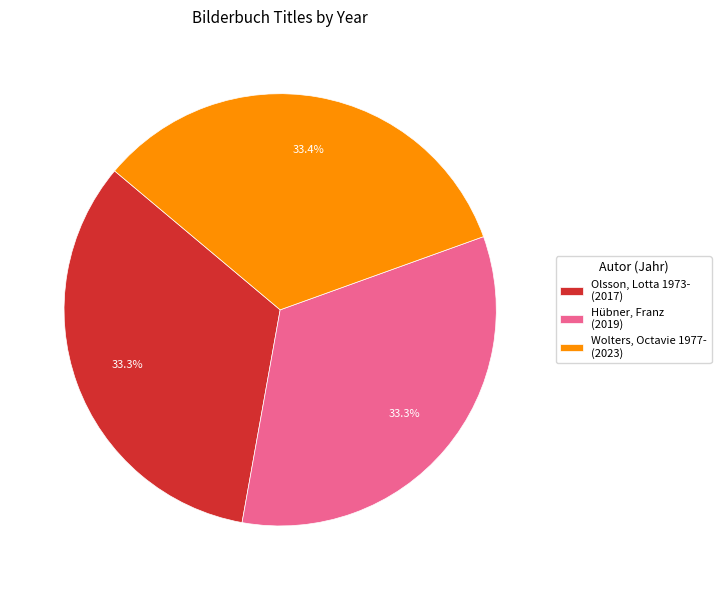

Is the sum of Wolters, Octavie 1977- and Hübner, Franz greater than half?

Yes